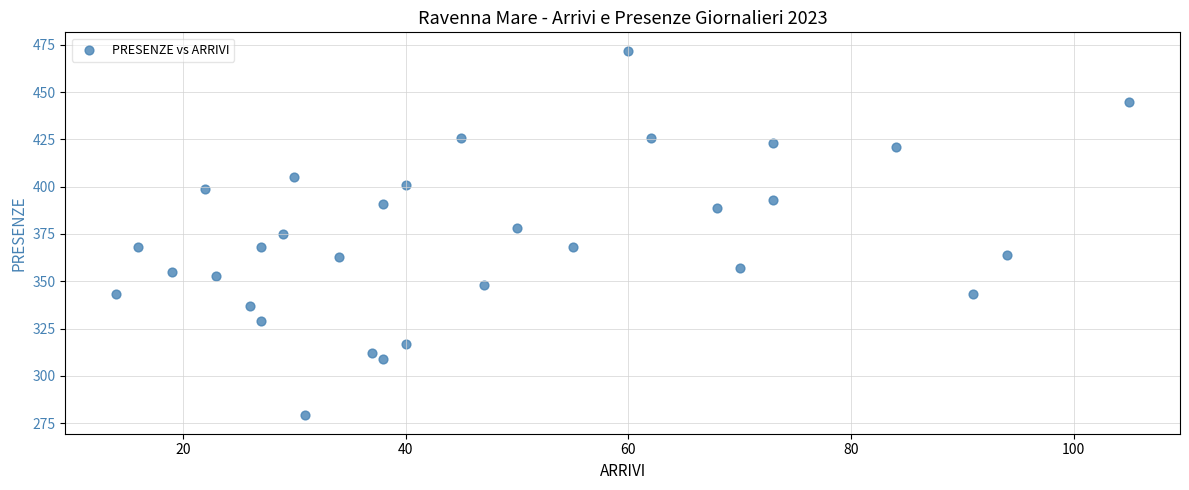

What is the range of Y values (max minus min)?

193